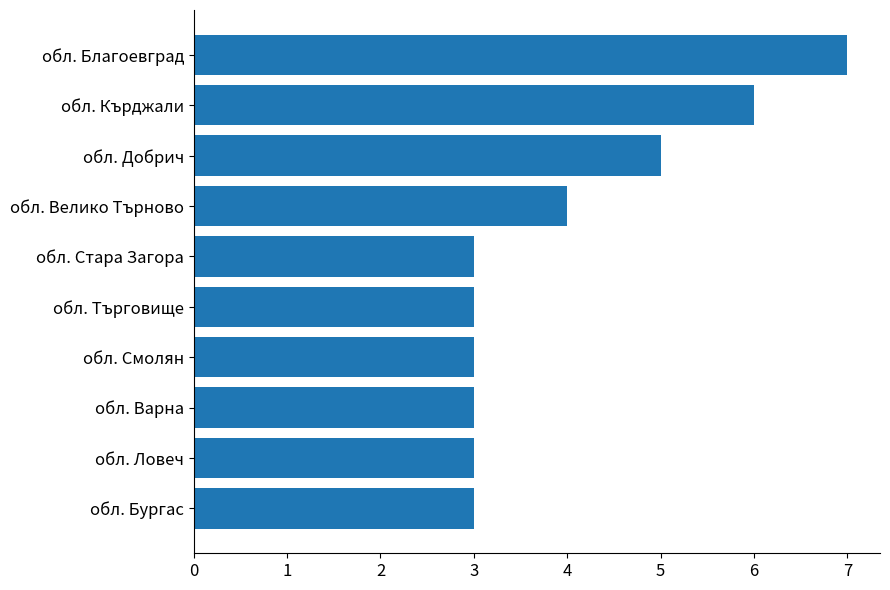

True or false: the data shows 3 at обл. Ловеч.

True